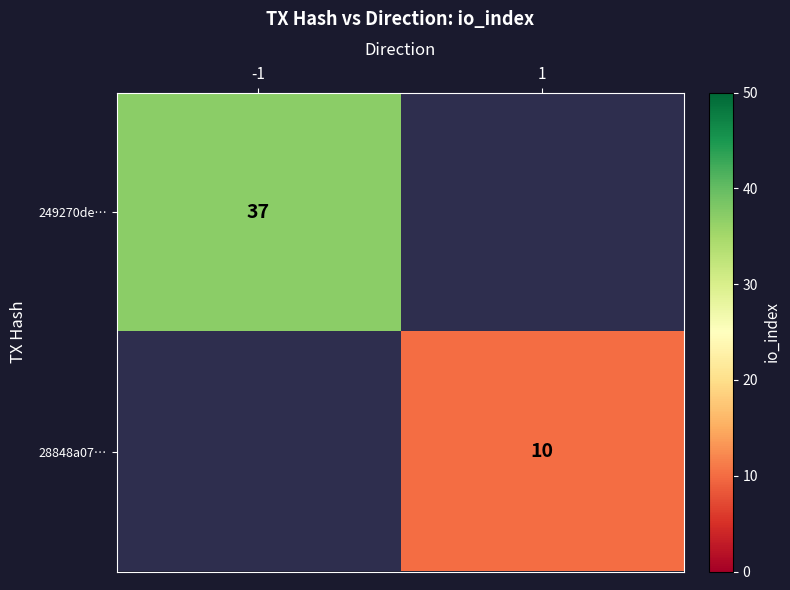

Is the value of 28848a07… at 1 greater than the value of 249270de… at -1?

No